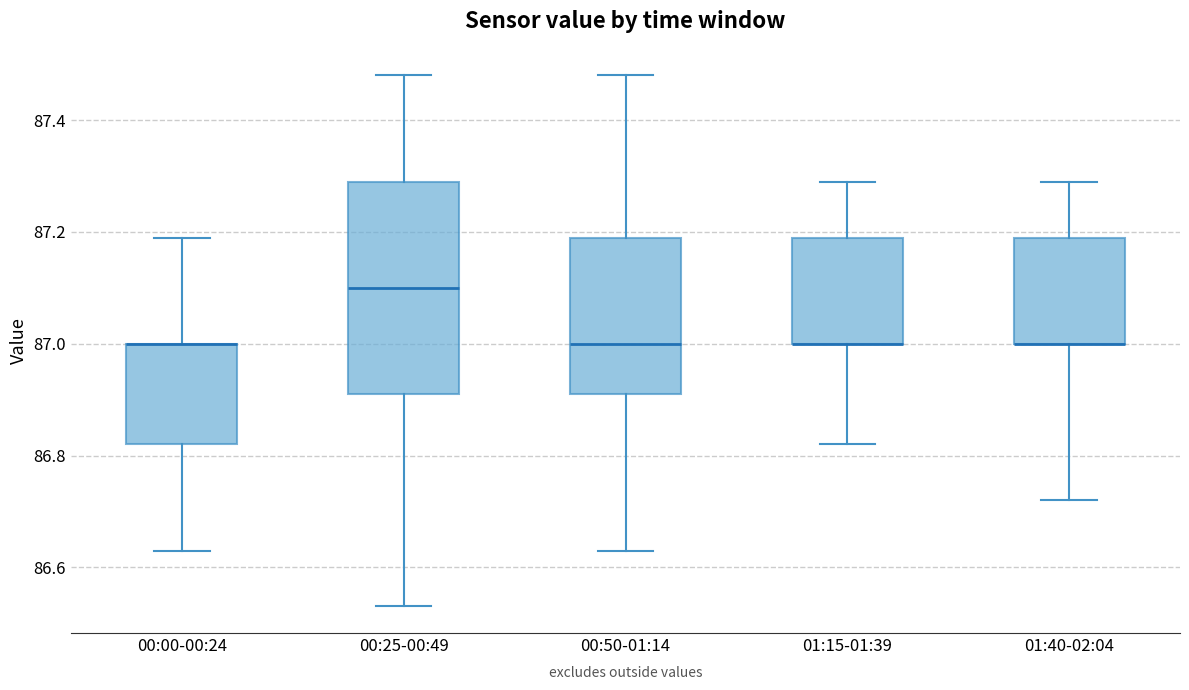

Reading left to right, transcribe this box plot: for each box, give where its median line is, the range the box spans, and where its two whiskers end, as read against the y-axis. The values are not printed on the chart, so give them approximately, as read against the axis.

00:00-00:24: median 87.00 (drawn on the box's upper edge), box 86.82 to 87.00, whiskers 86.64 to 87.20
00:25-00:49: median 87.10, box 86.92 to 87.30, whiskers 86.54 to 87.48
00:50-01:14: median 87.00, box 86.92 to 87.20, whiskers 86.64 to 87.48
01:15-01:39: median 87.00 (drawn on the box's lower edge), box 87.00 to 87.20, whiskers 86.82 to 87.30
01:40-02:04: median 87.00 (drawn on the box's lower edge), box 87.00 to 87.20, whiskers 86.72 to 87.30